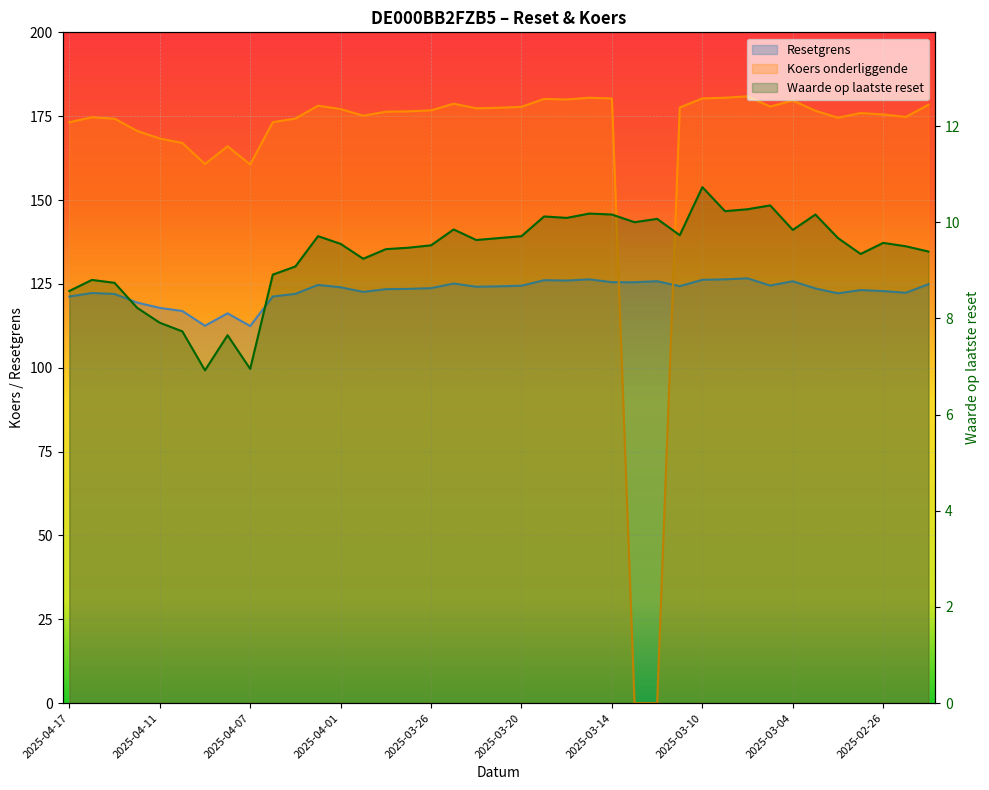

How many series are shown in this chart?

3